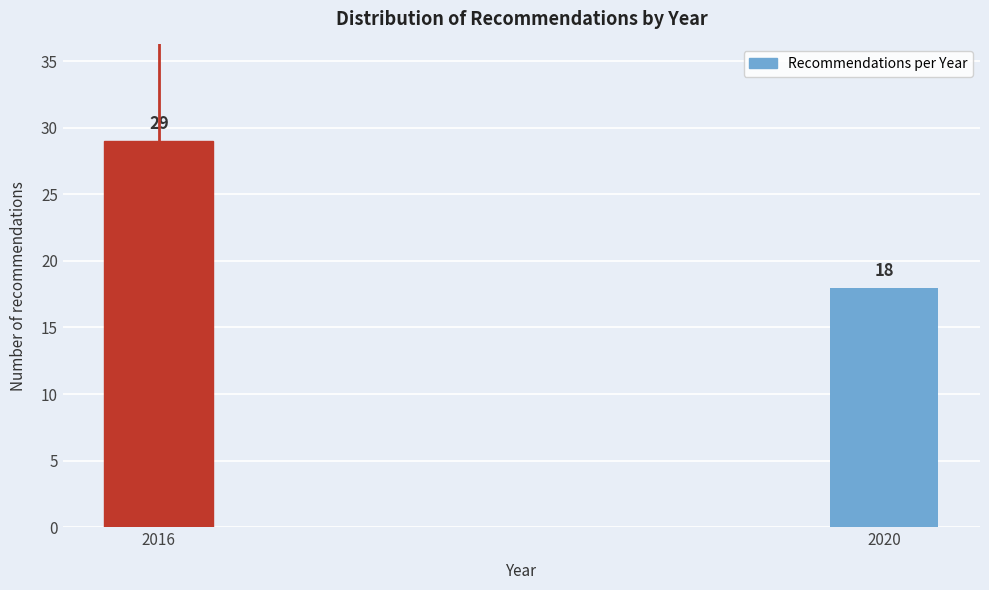

Reading left to right, extract all data points from this chart.

29	18